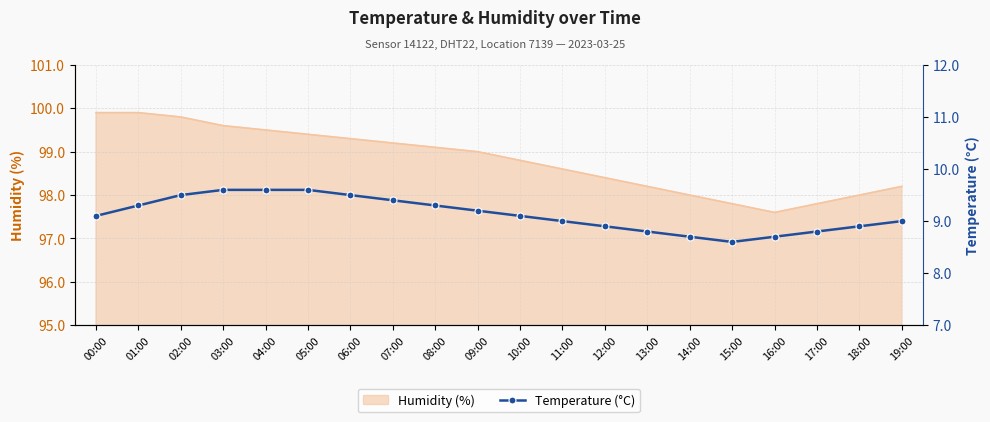

How many data points are less than 9?

7